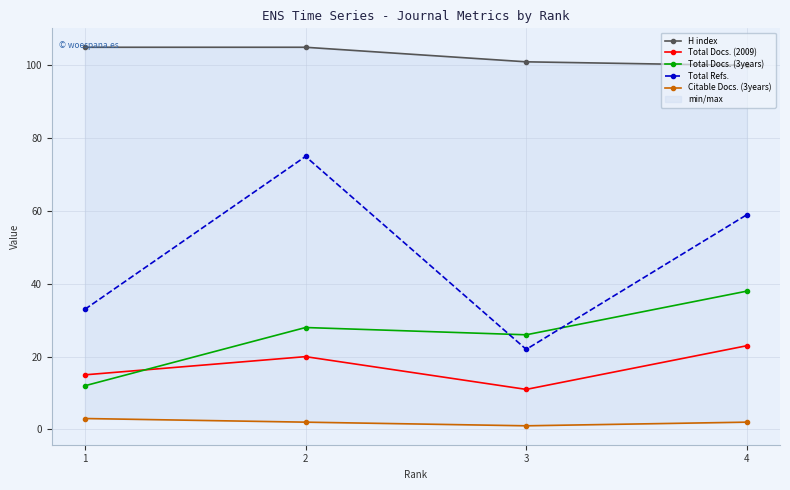

Between 1 and 2, which series saw the biggest shift?

Total Refs.